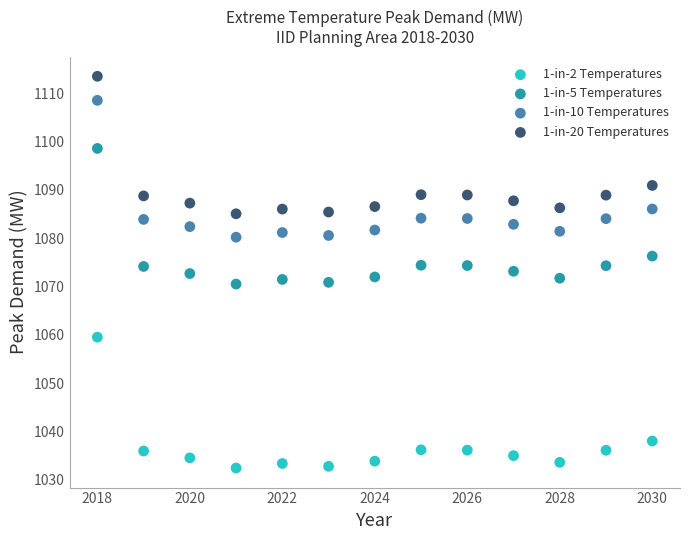

Across all data points, what is the range of X values (max minus min)?

12.0